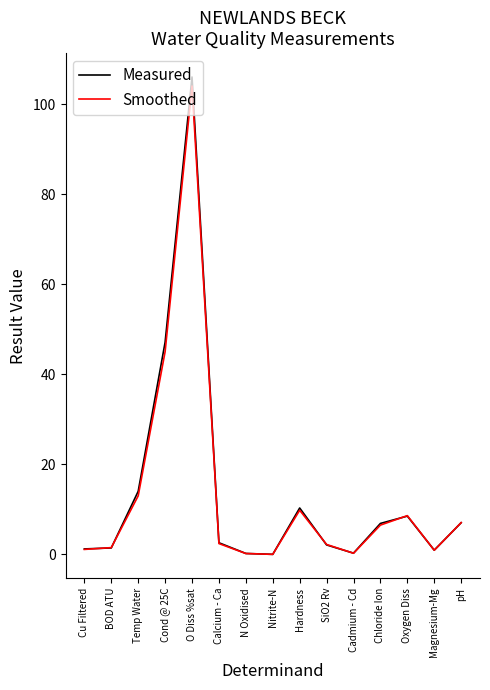

How many categories are shown in the chart?

15